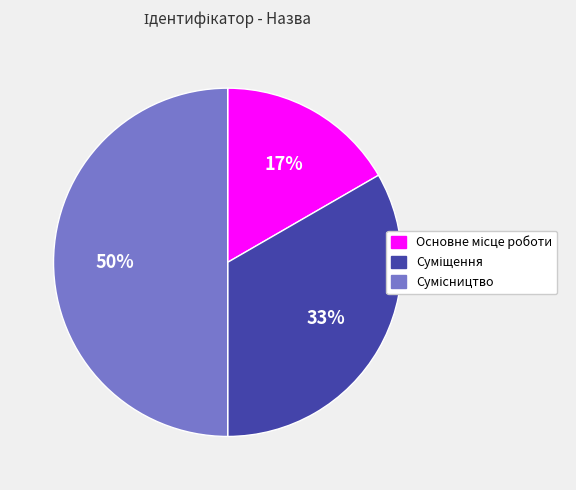

To the nearest percent, what is the difference between the largest and smallest slice percentages?

33%